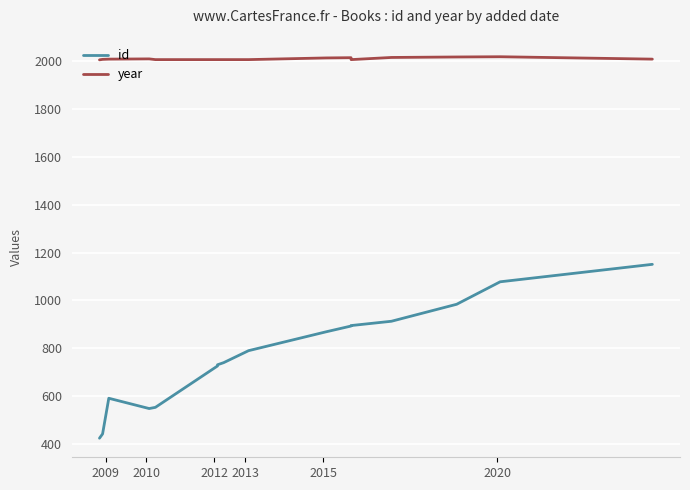

Reading right to left, extract all data points from this chart.

id: 1151	1078	984	913	895	893	869	790	740	731	726	553	548	591	442	424
year: 2009	2019	2018	2016	2007	2015	2014	2007	2007	2007	2007	2007	2010	2009	2008	2006